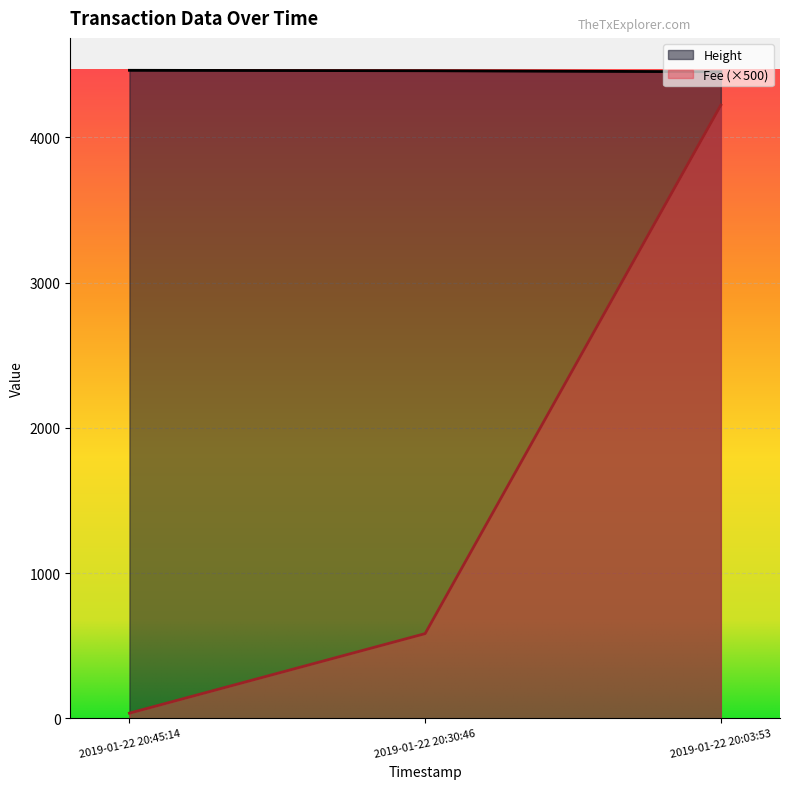

Rank the categories by Fee value from highest to lowest.

2019-01-22 20:03:53, 2019-01-22 20:30:46, 2019-01-22 20:45:14